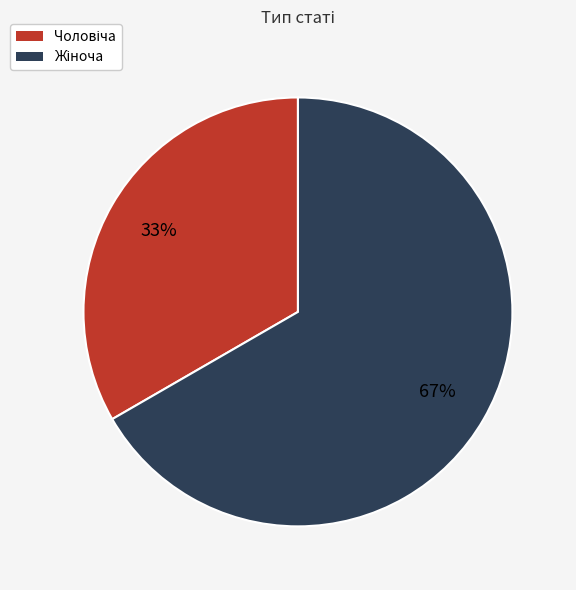

To the nearest percent, what is the average slice percentage?

50%